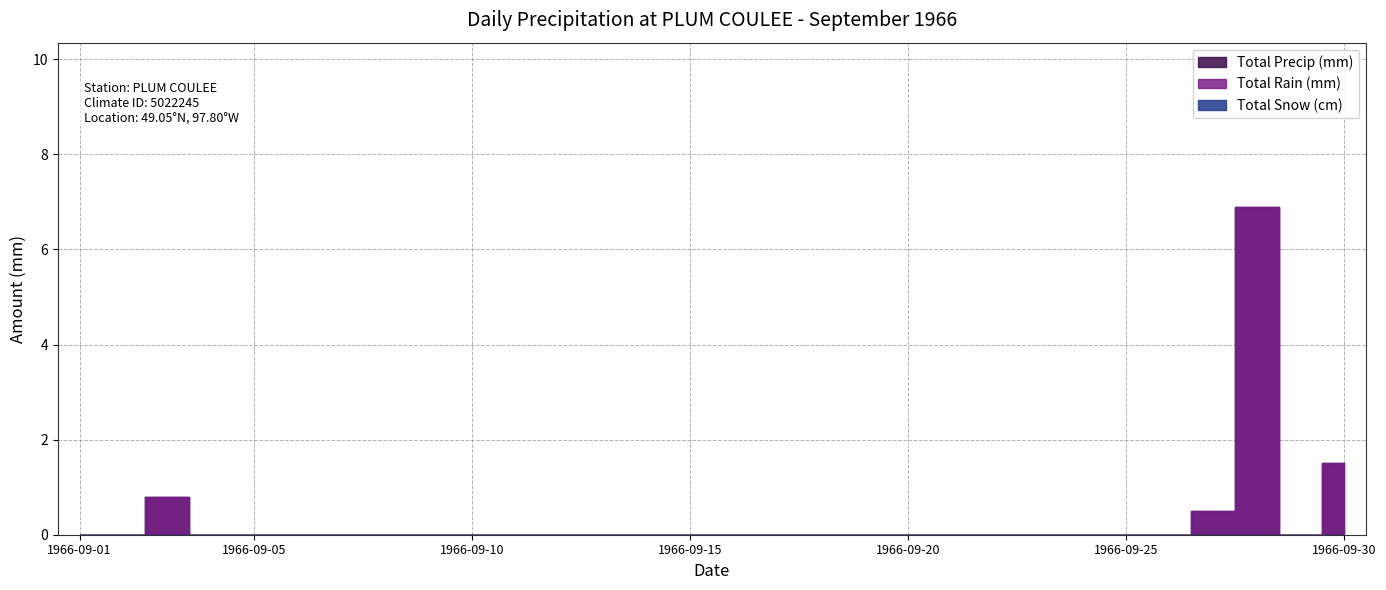

Rank the series at 1966-09-14 from highest to lowest value.

Total Rain (mm), Total Precip (mm)